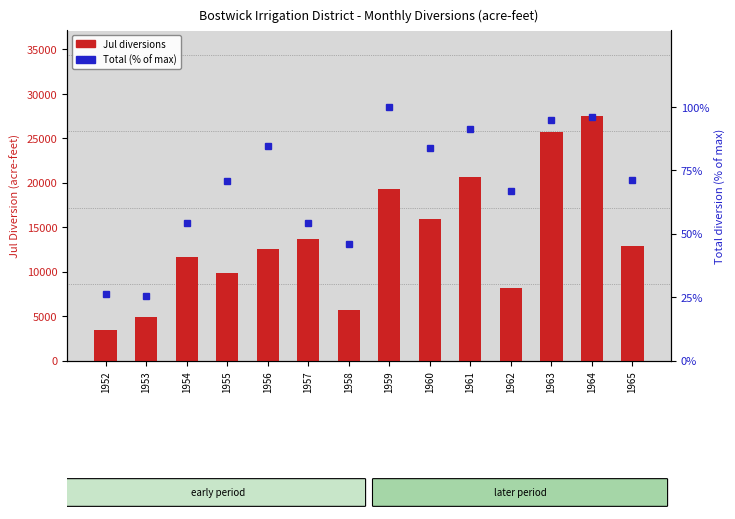

What is the difference between the second highest and second lowest values in the Jul diversions series?

20888.0